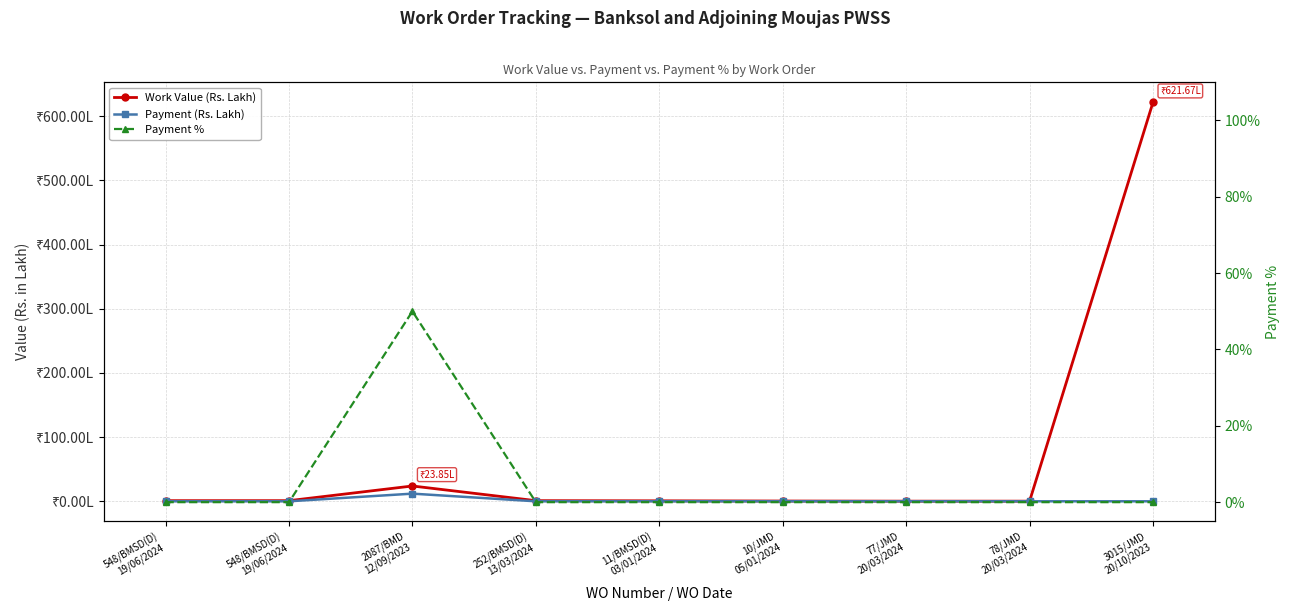

True or false: Work Value (Rs. Lakh) and Payment (Rs. Lakh) intersect in this chart.

False